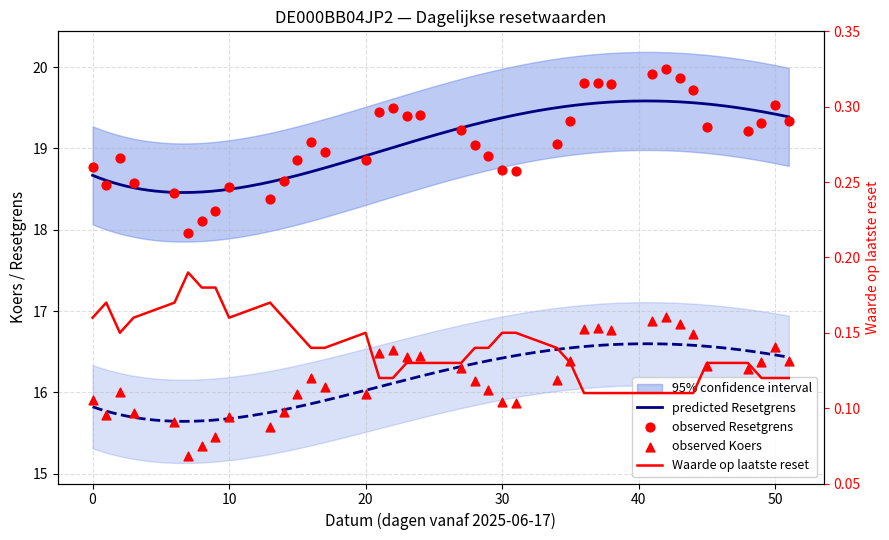

Which series has the largest total across all categories?

Resetgrens